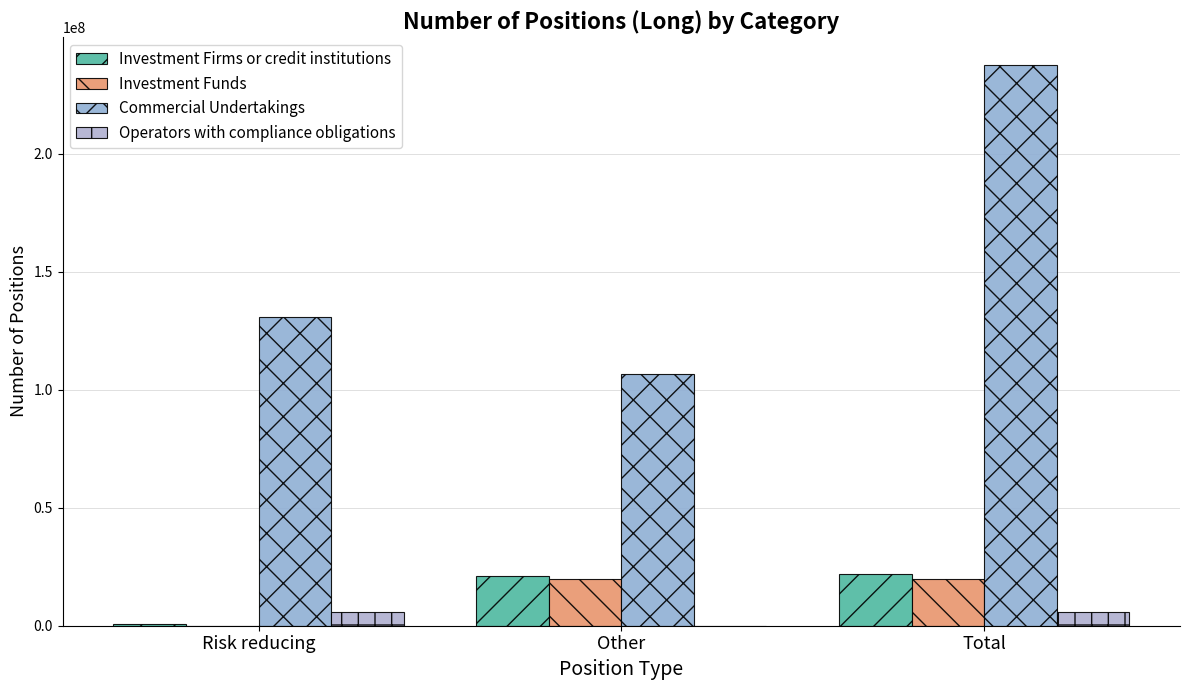

Is the value of Commercial Undertakings at Risk reducing greater than the value of Investment Funds at Risk reducing?

Yes